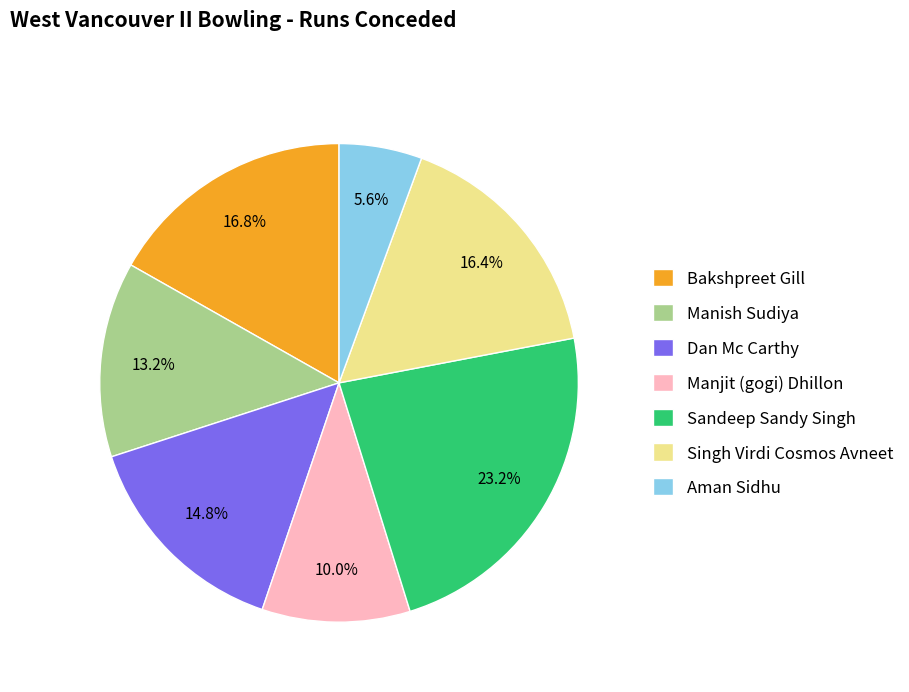

How many segments does this pie chart have?

7